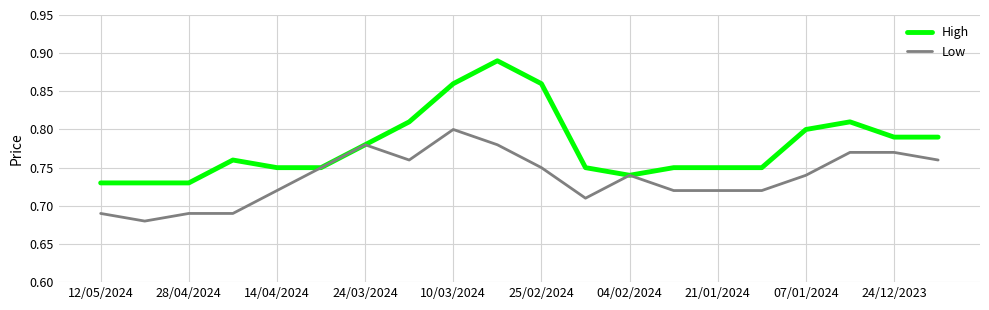

List the series in order of their overall mean, lowest first.

Low, High